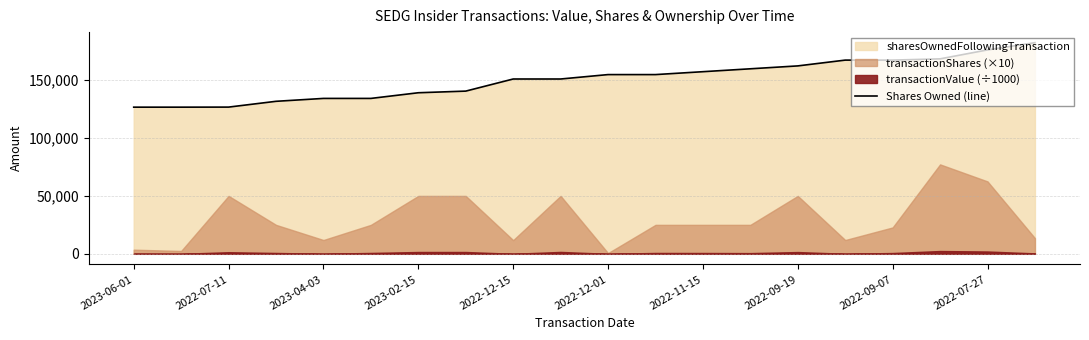

What is the value of the 17th point from the left?

167248